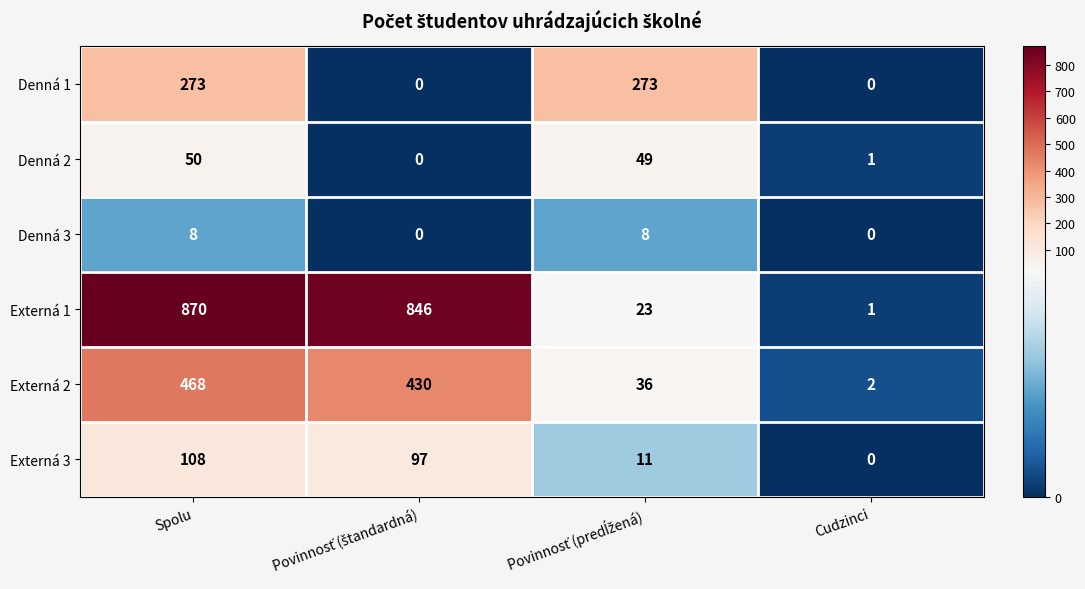

What is the difference between the maximum and minimum values in the Externá 2 series?

466